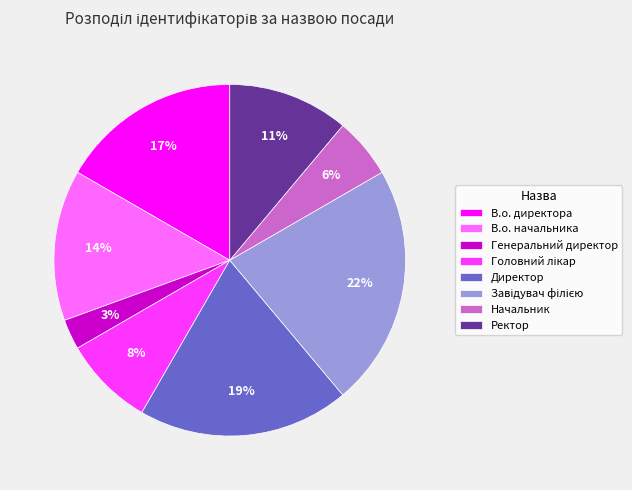

Count the number of slices in the pie.

8